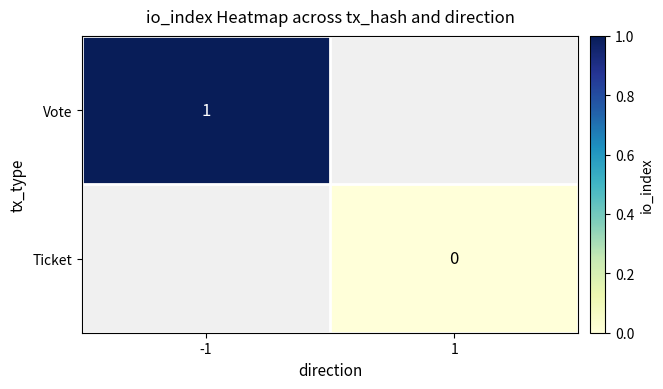

Is the value of Ticket at -1 greater than the value of Vote at -1?

No